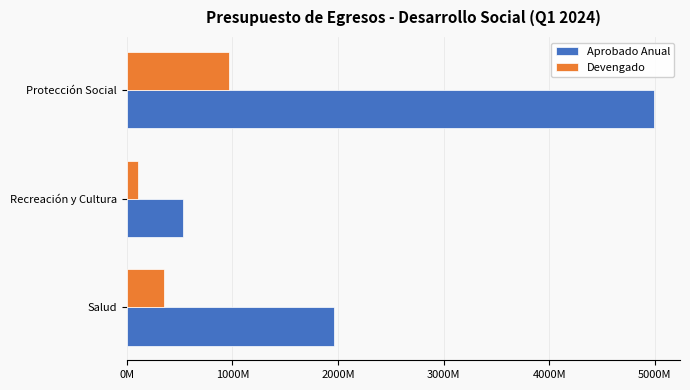

Which series has the largest range (max minus min)?

Aprobado Anual